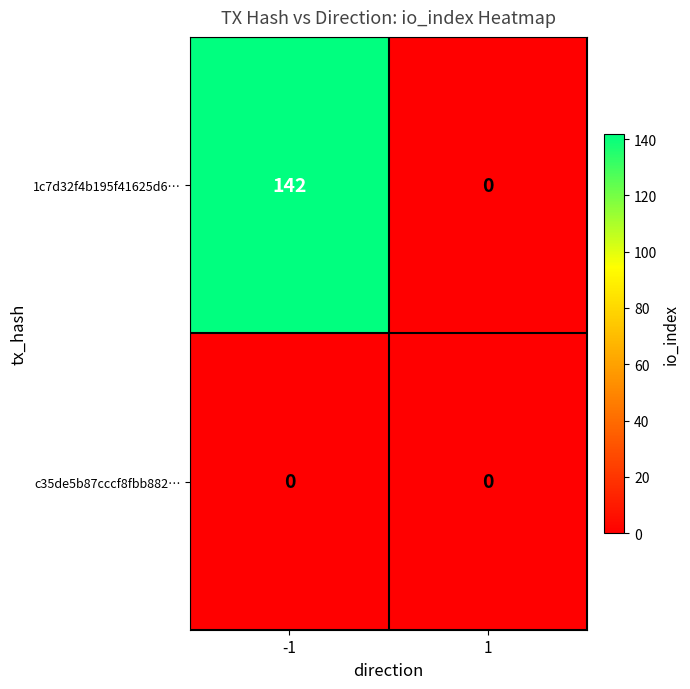

At which category is the sum across all series the highest?

-1